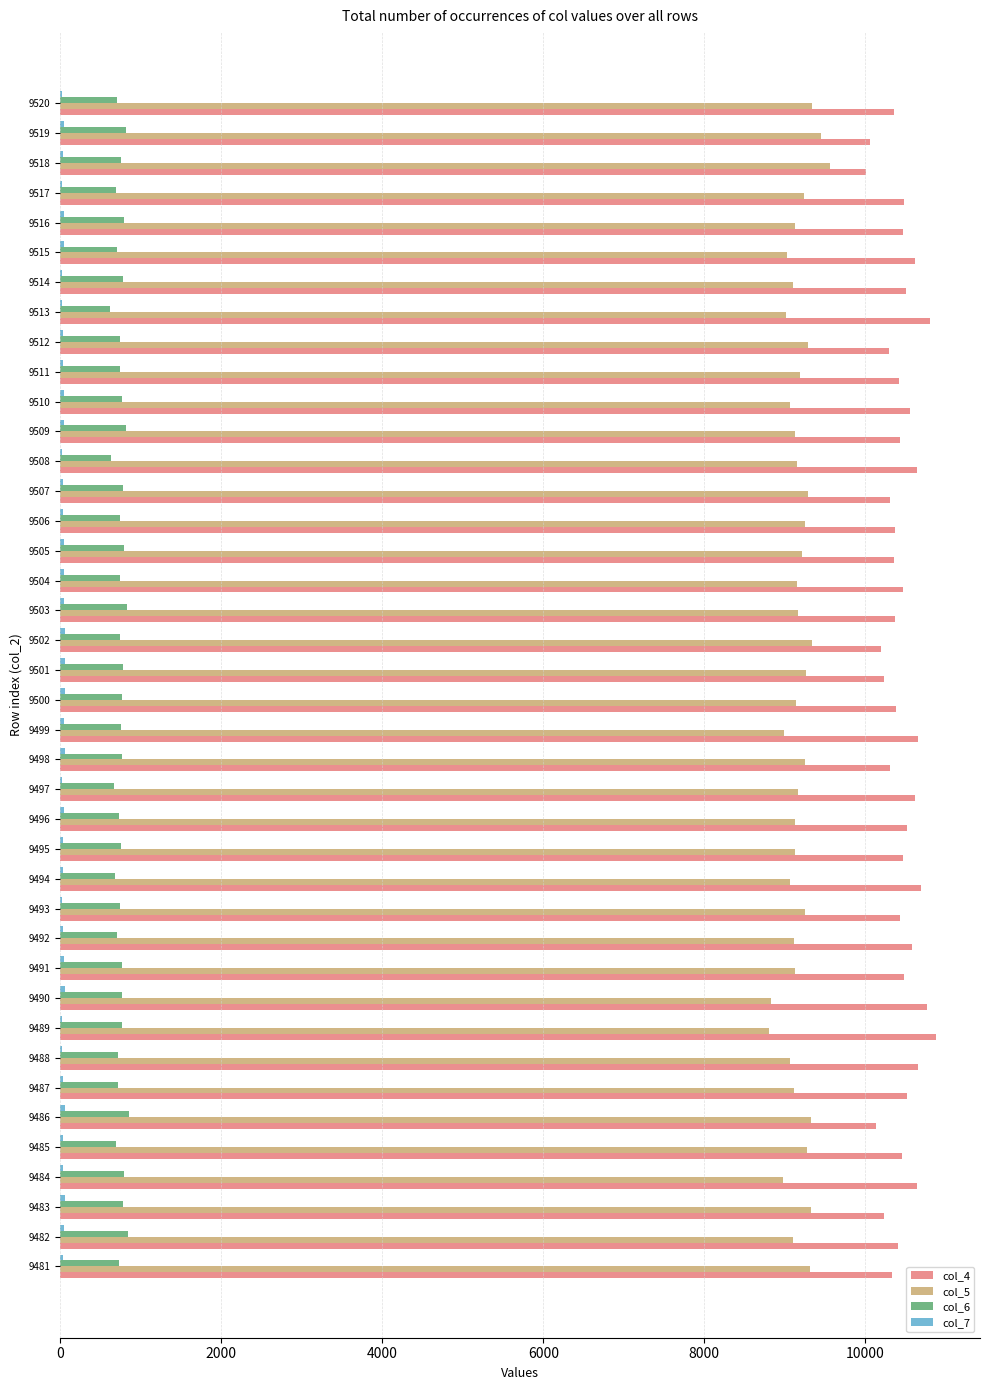

Is it true that col_5 equals 6280 at 9514?

False